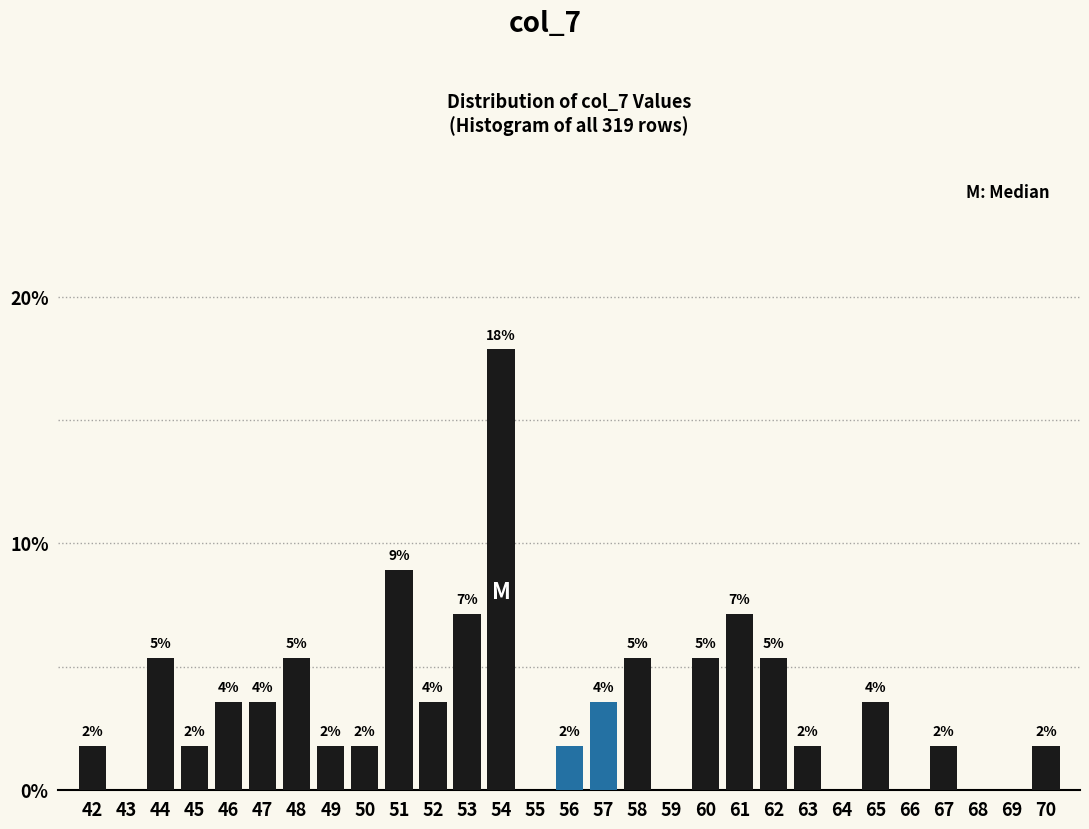

Are the bars horizontal?

No